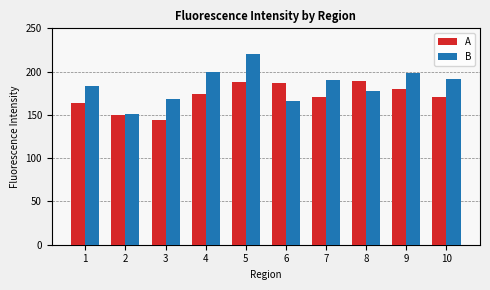

The value of A at 8 is 189.0. True or false?

True